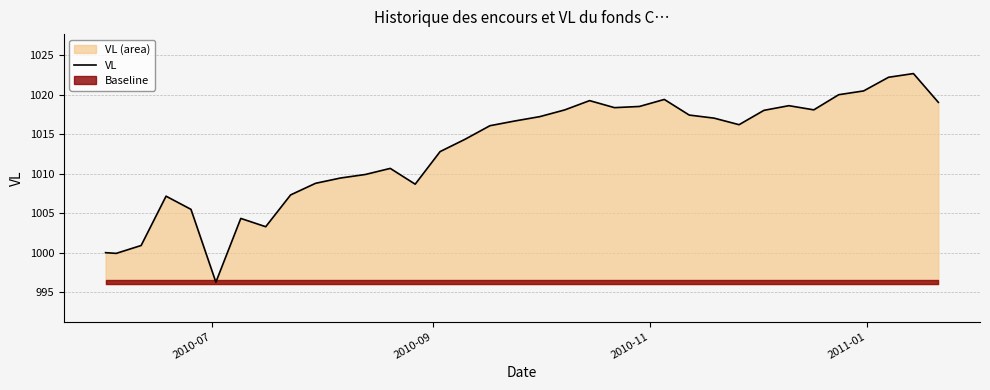

Is it true that the value at 26 is 590.2?

False